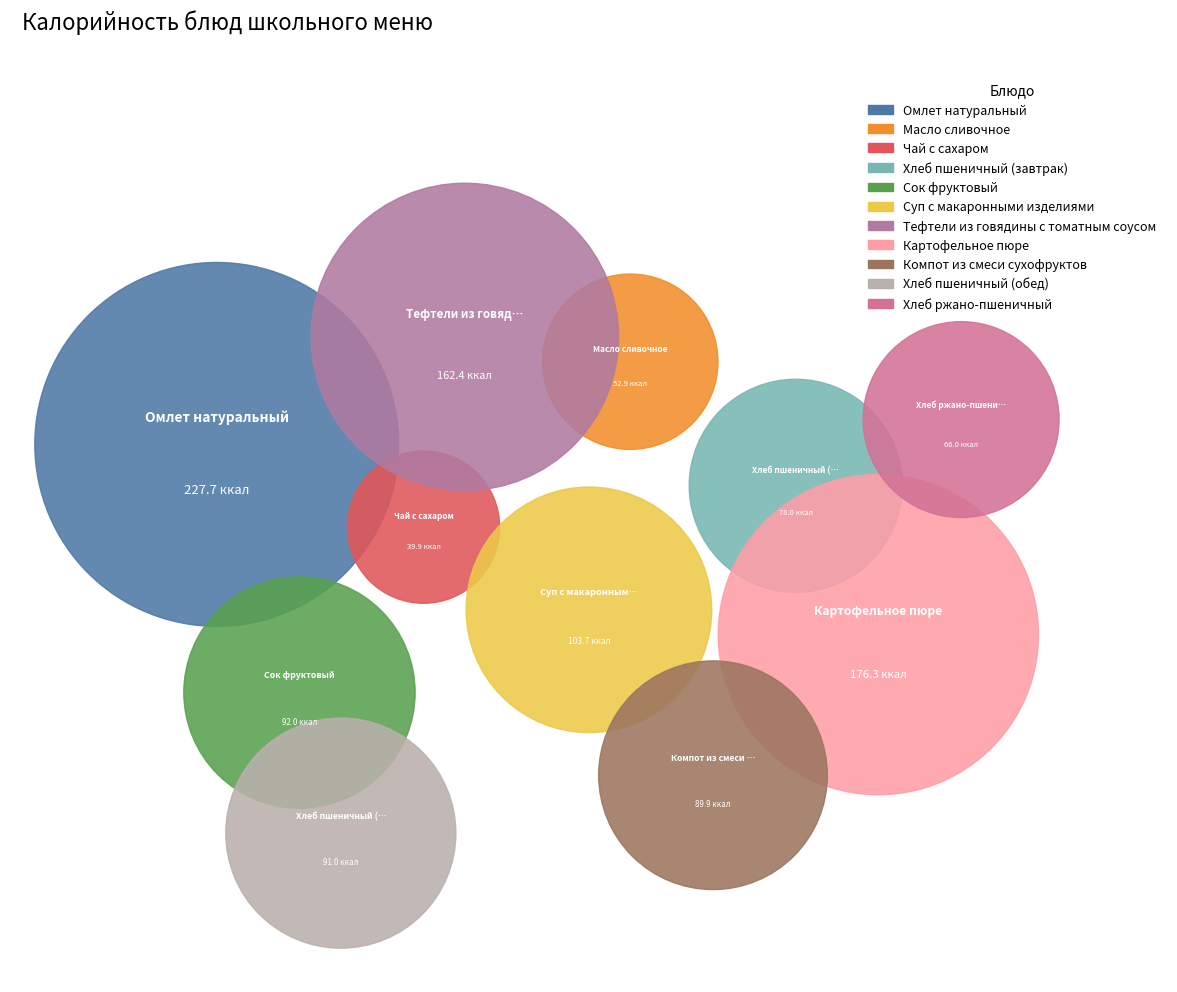

What percentage is the Компот из смеси сухофруктов slice, to the nearest percent?

8%